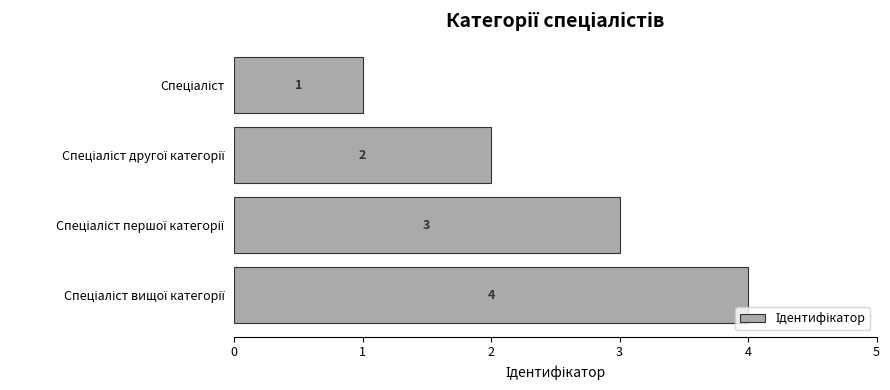

What is the sum of all values?

10